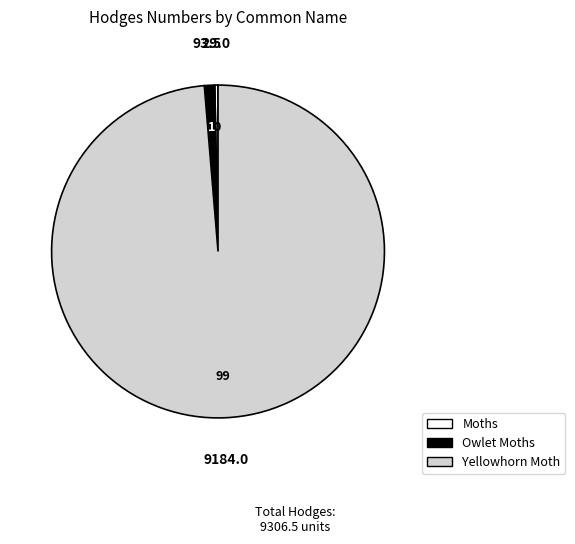

Is it true that Owlet Moths is 11% of the pie?

False